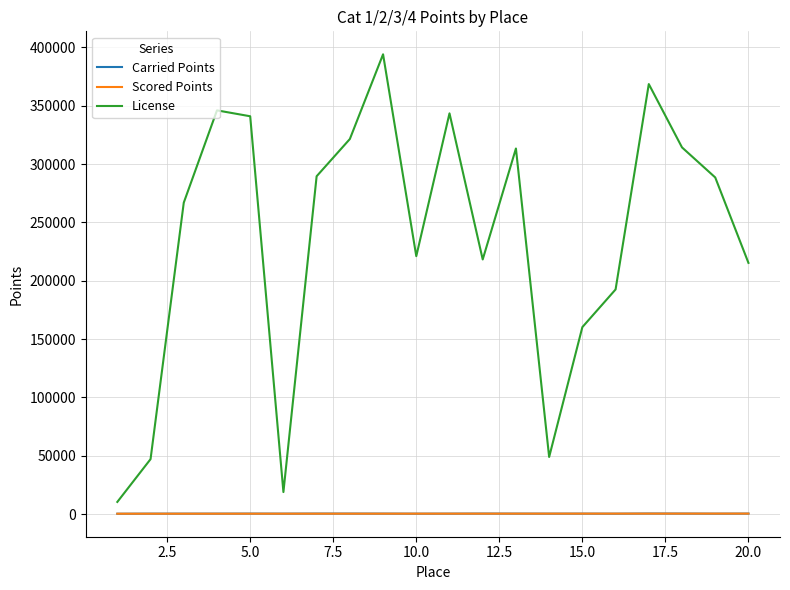

In License, how many points are lower than both neighbors (excluding endpoints)?

4